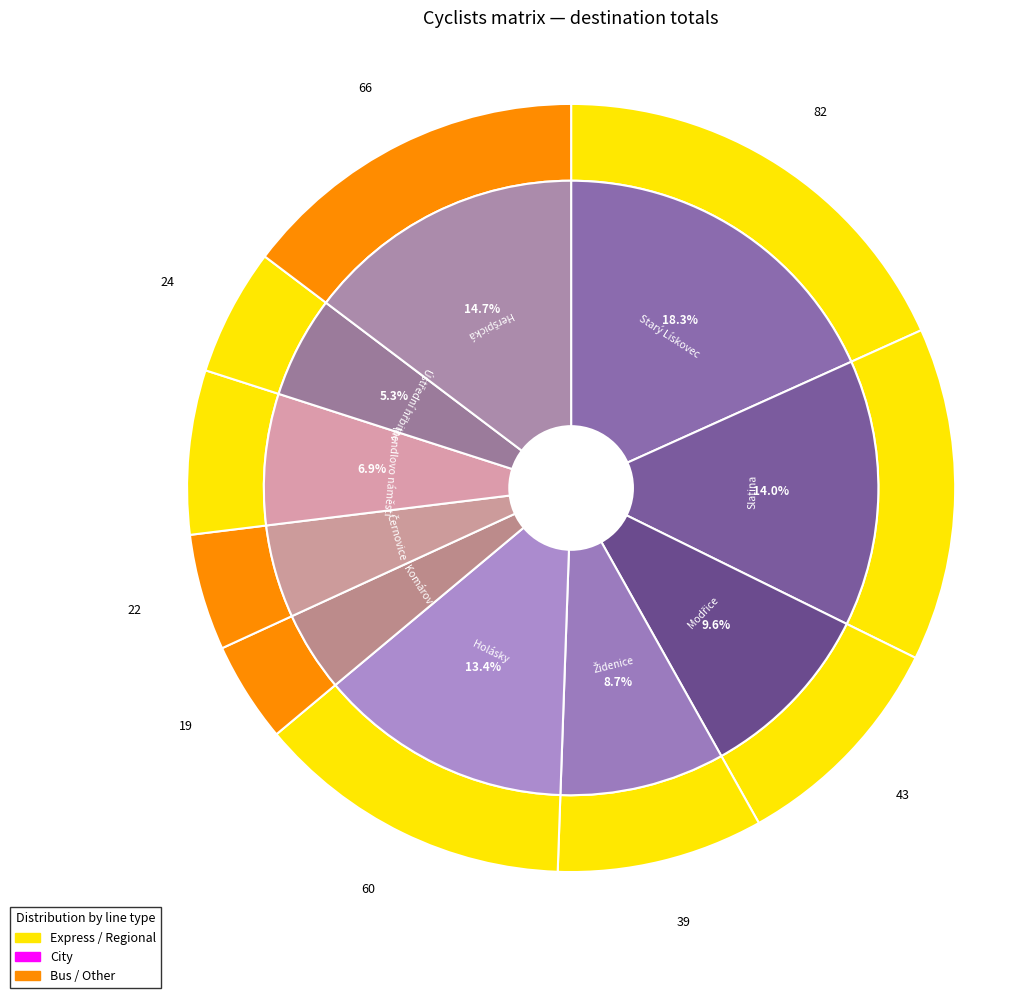

To the nearest percent, what is the difference between the largest and smallest slice percentages?

14%